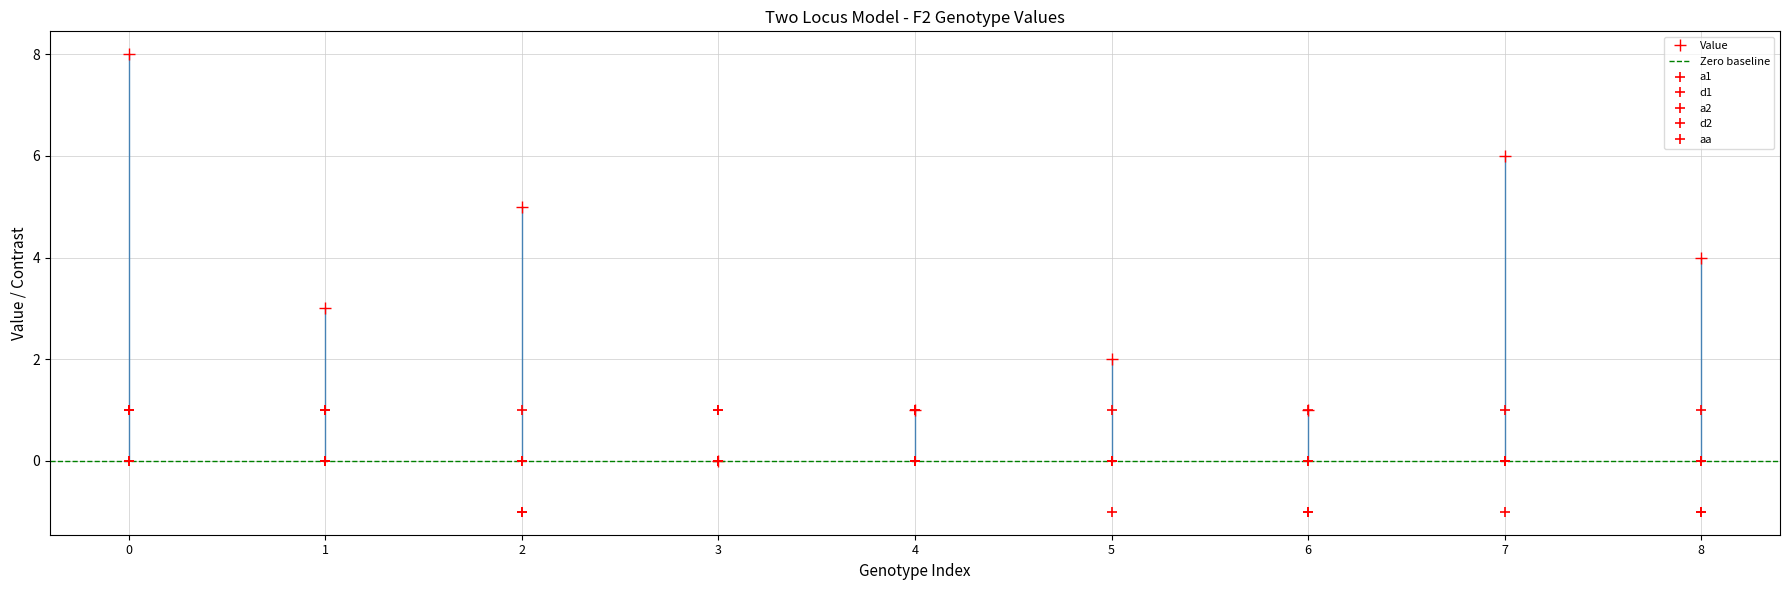

How many lines are shown in the chart?

6